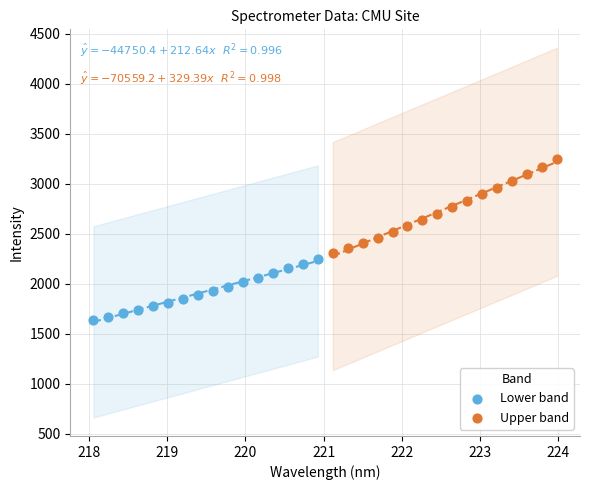

Which series reaches the minimum Y coordinate?

Lower band